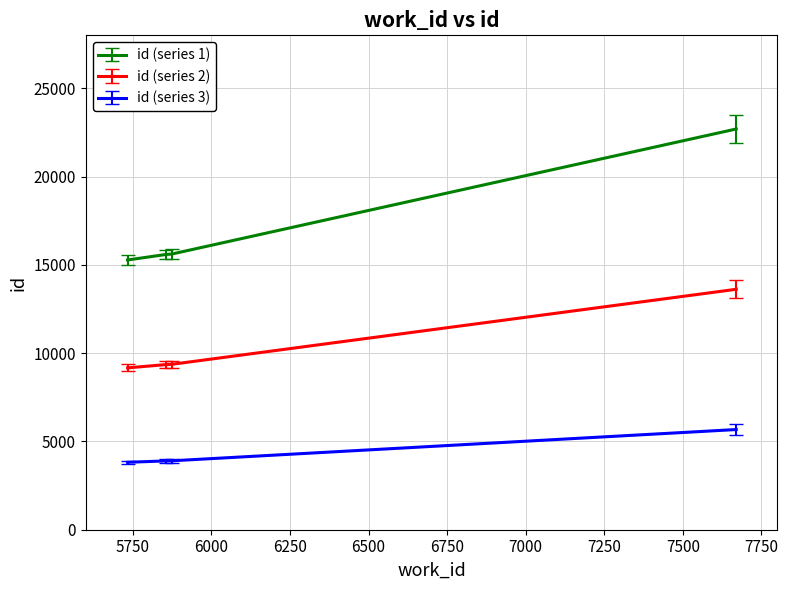

What is the value of the id (series 1) point at the 3rd from the left?

15614.0